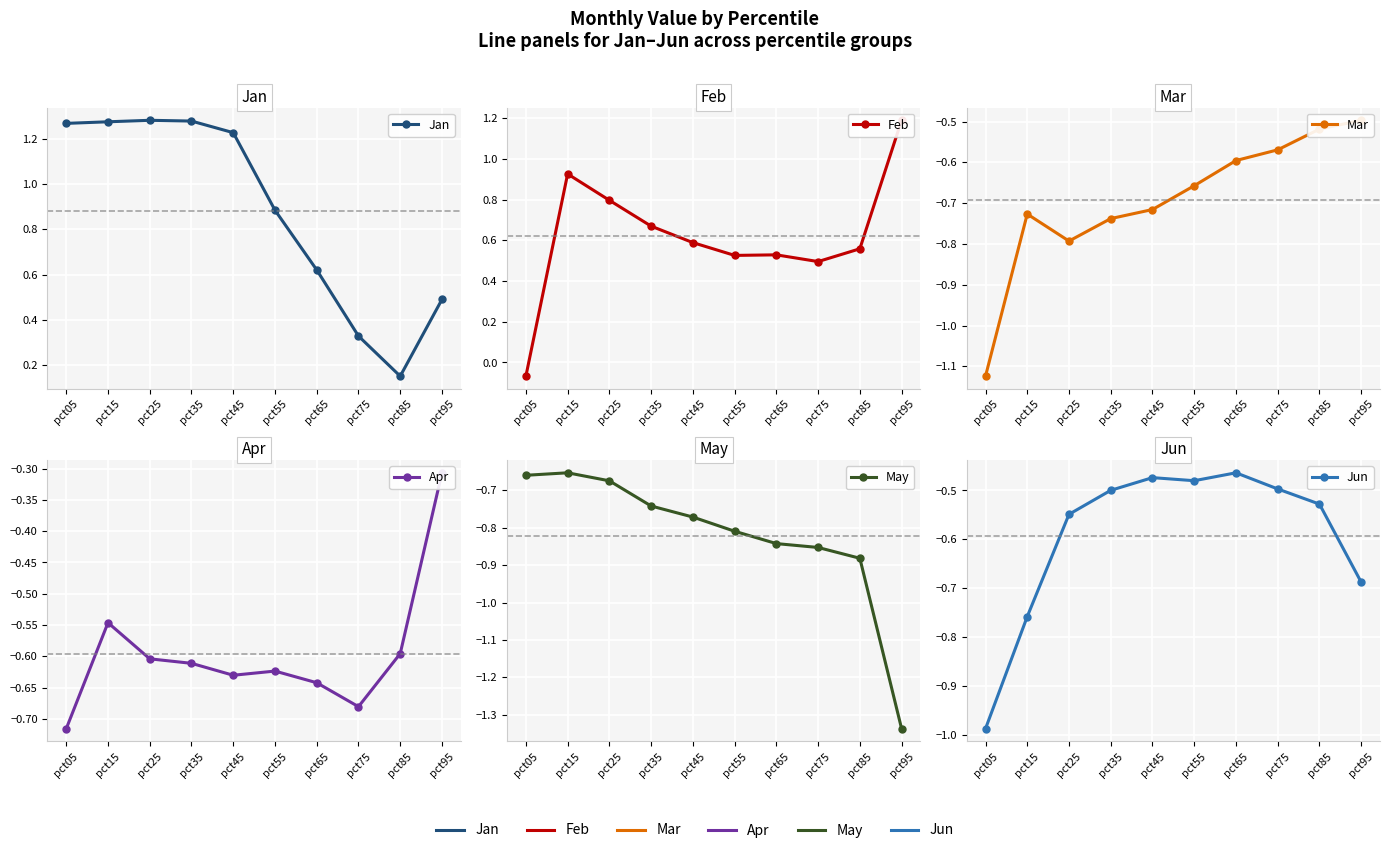

Where is the first local minimum for Mar?

pct25